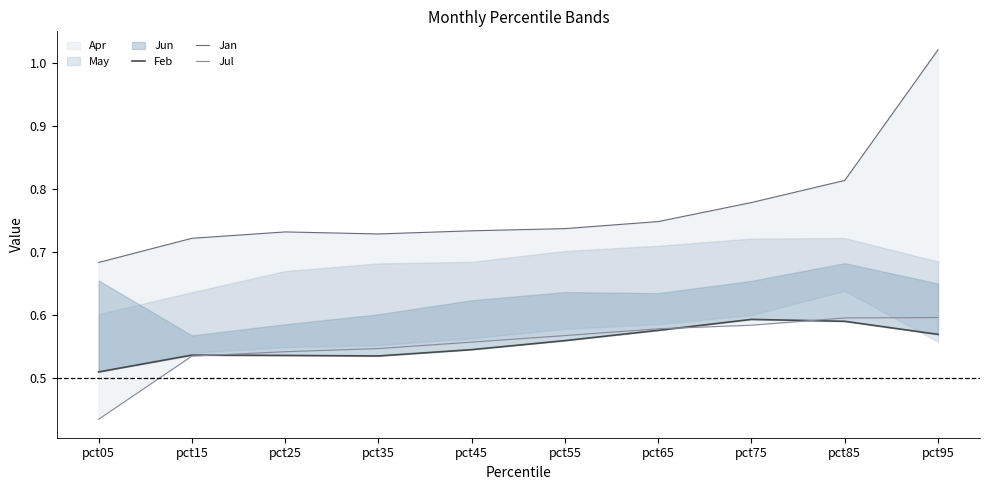

True or false: Jul has a value of 0.5 at pct15.

True